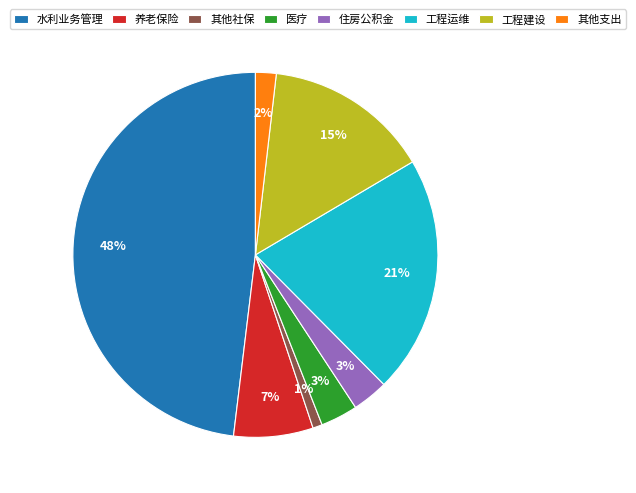

To the nearest percent, what percentage of the pie is 住房公积金?

3%